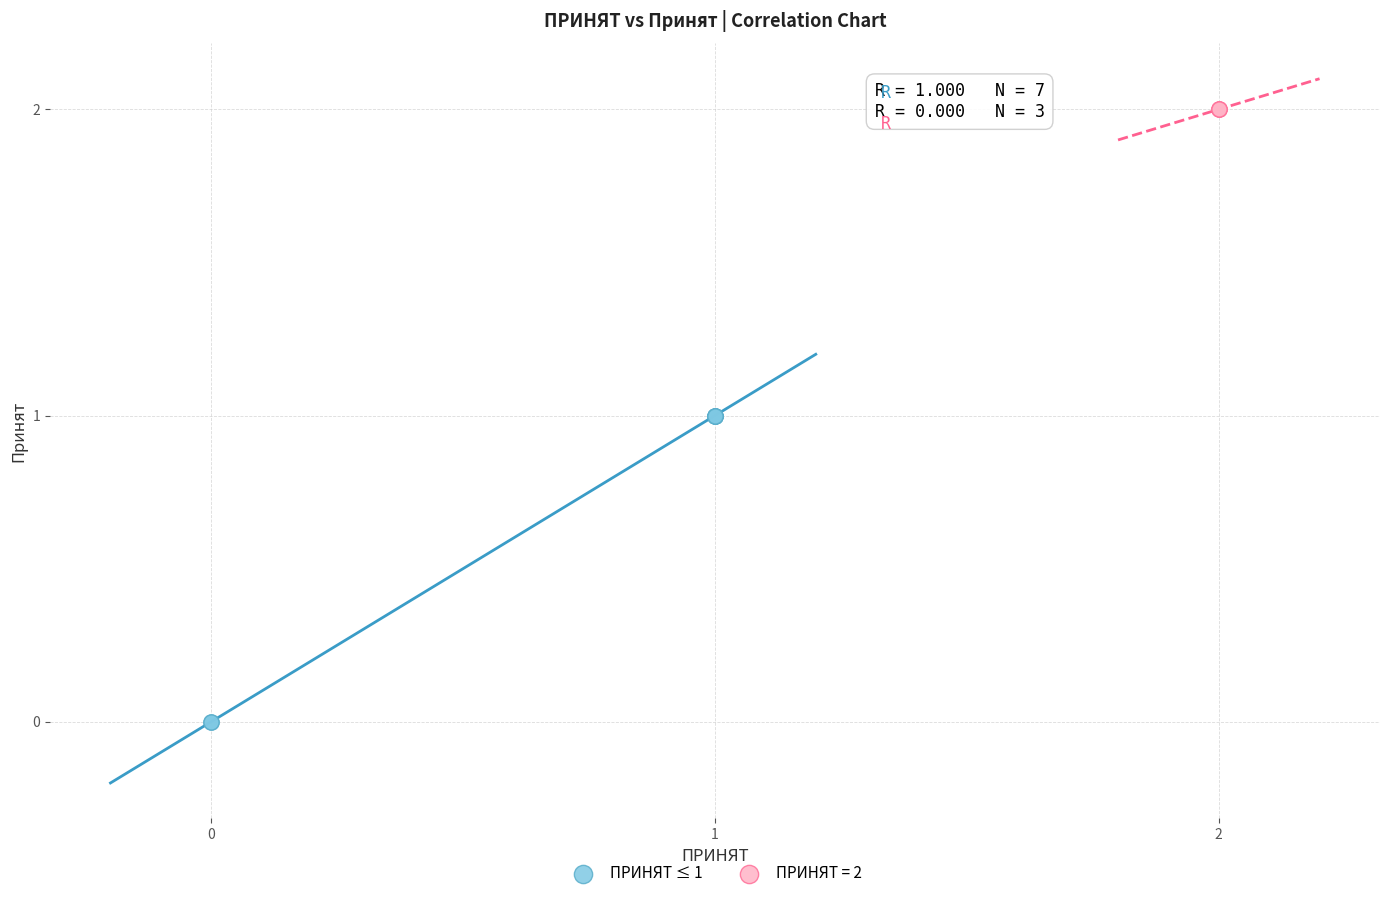

Which series contains the highest Y value?

ПРИНЯТ = 2